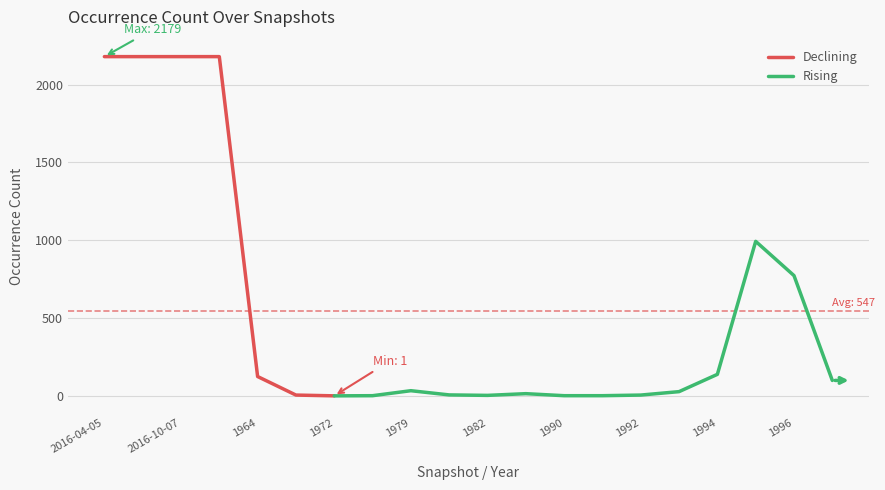

What is the label of the 3rd point from the right?

1995